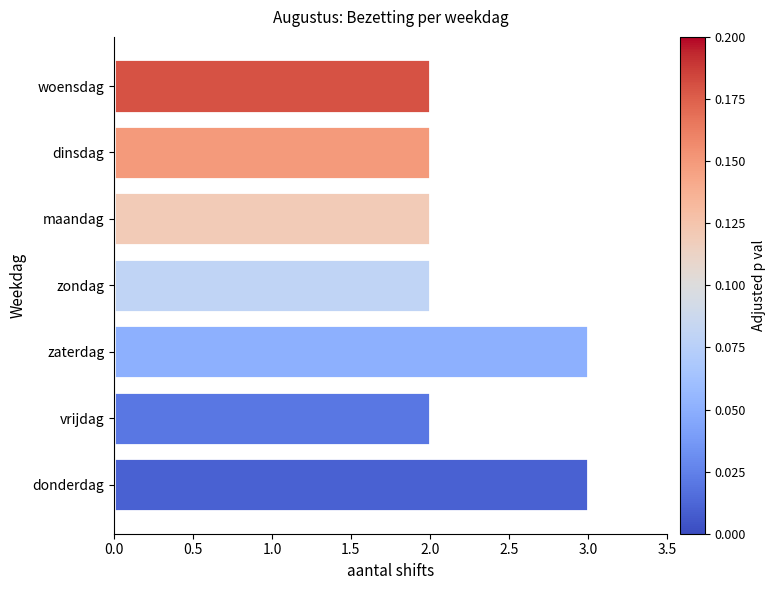

What is the ratio of the value at donderdag to the value at woensdag?

1.5